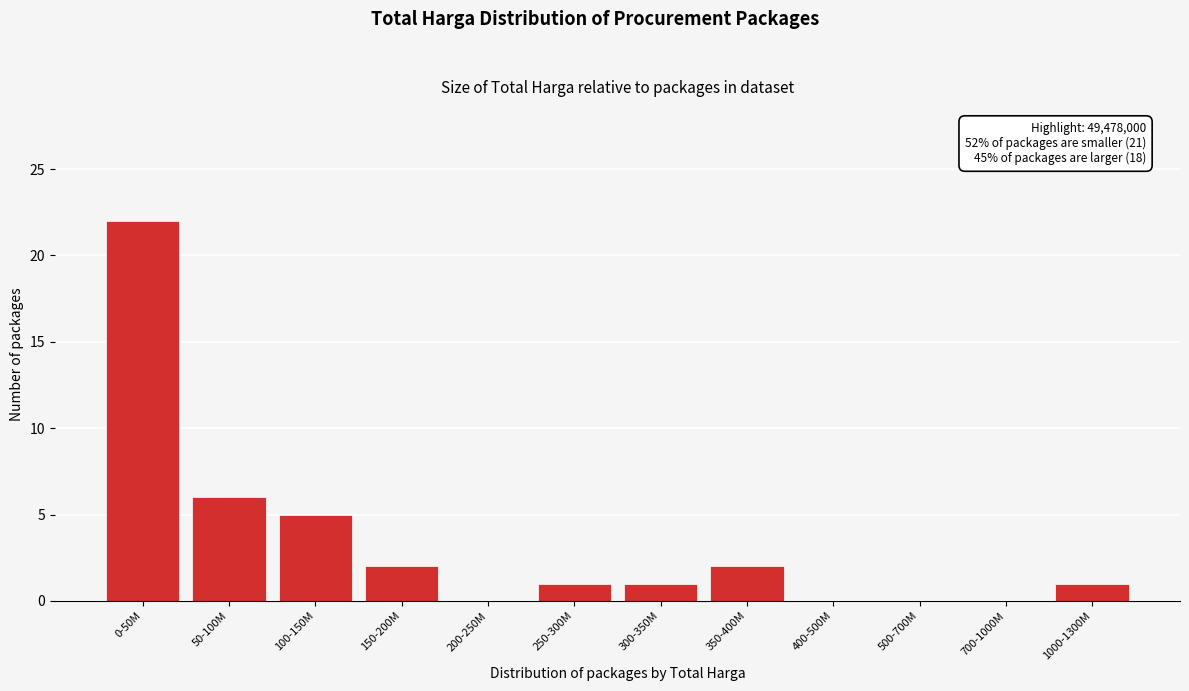

Reading left to right, transcribe all the data shown in this chart.

0-50M=22	50-100M=6	100-150M=5	150-200M=2	200-250M=0	250-300M=1	300-350M=1	350-400M=2	400-500M=0	500-700M=0	700-1000M=0	1000-1300M=1